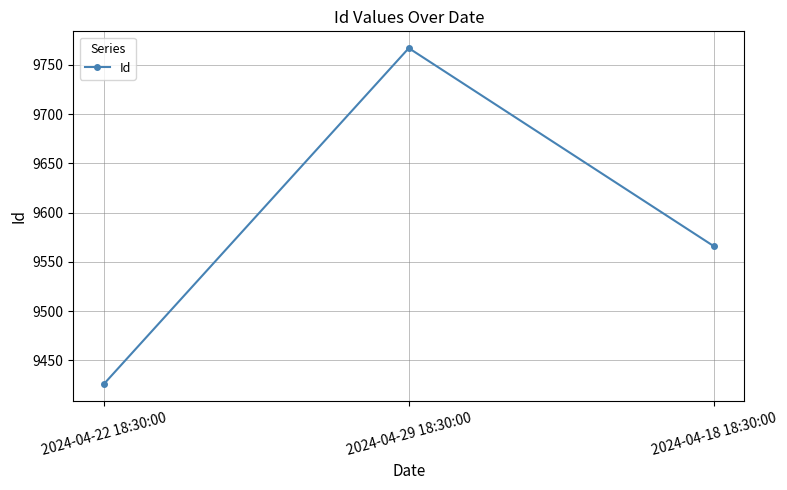

At which label is the value closest to 9596?

2024-04-18 18:30:00